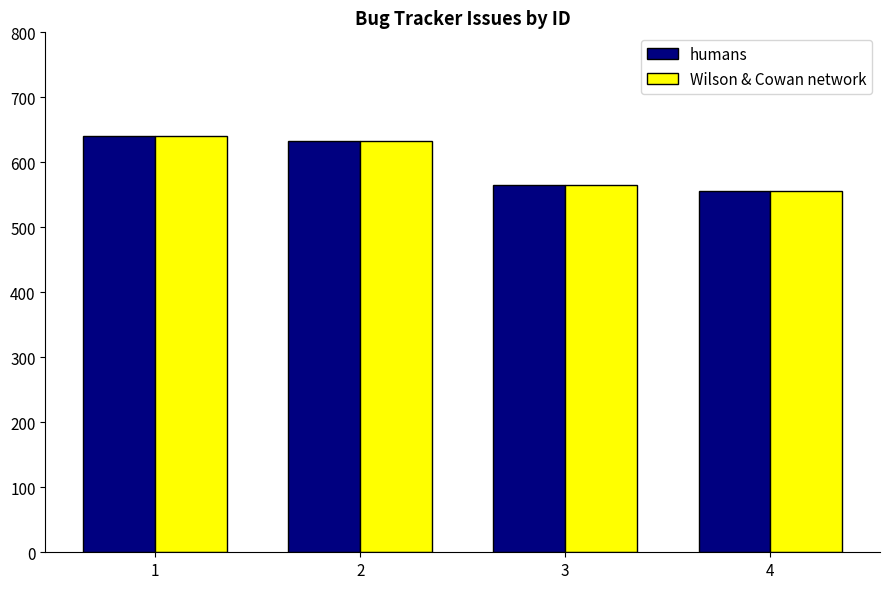

Is the value of Wilson & Cowan network at 4 greater than the value of humans at 1?

No